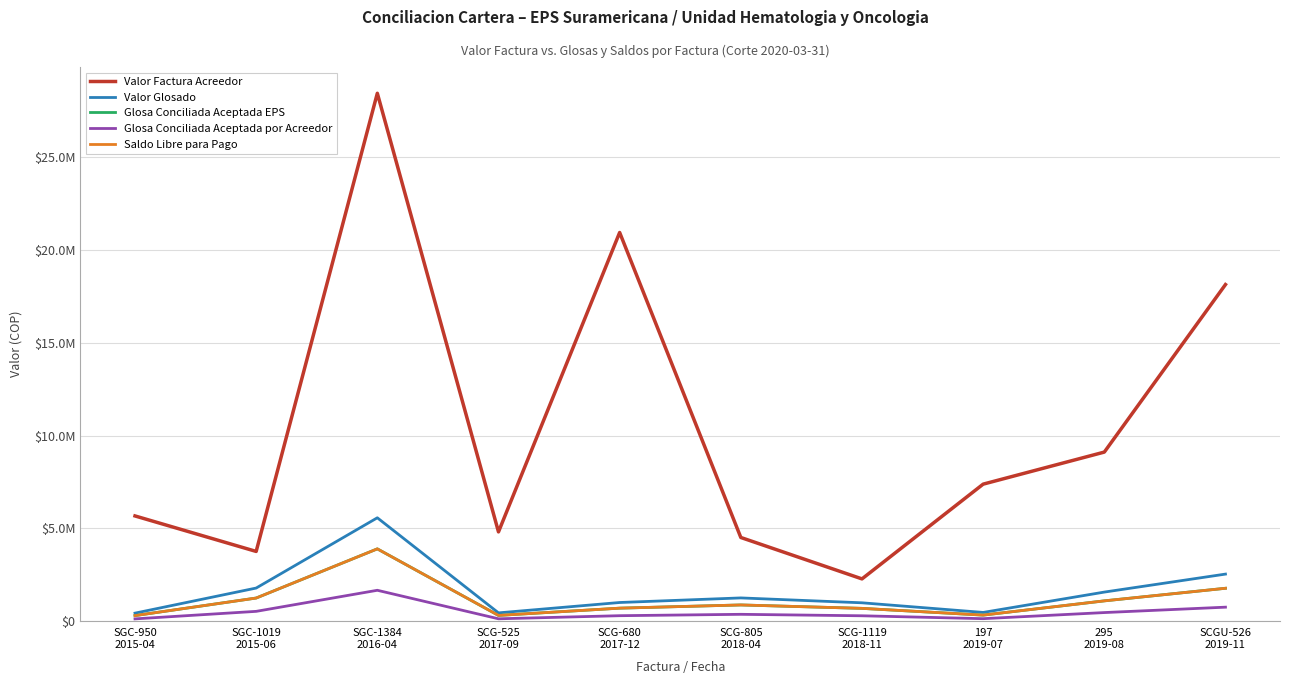

True or false: Glosa Conciliada Aceptada por Acreedor and Saldo Libre para Pago cross at least once.

False